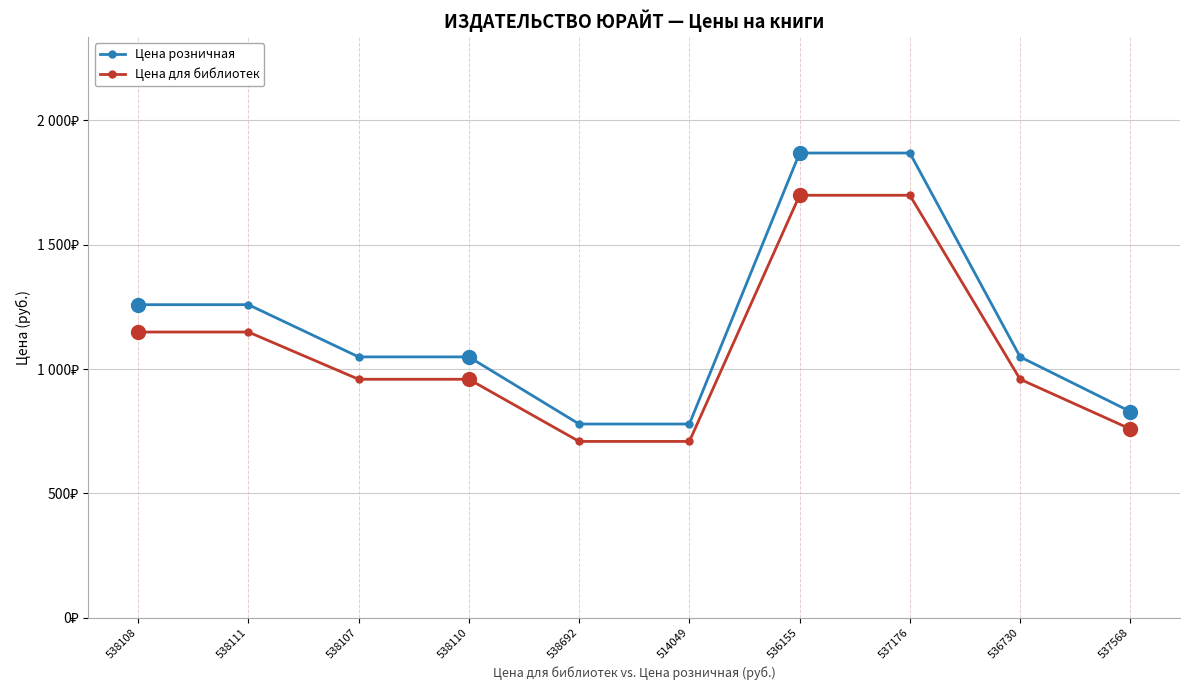

Does the chart have visible grid lines?

Yes